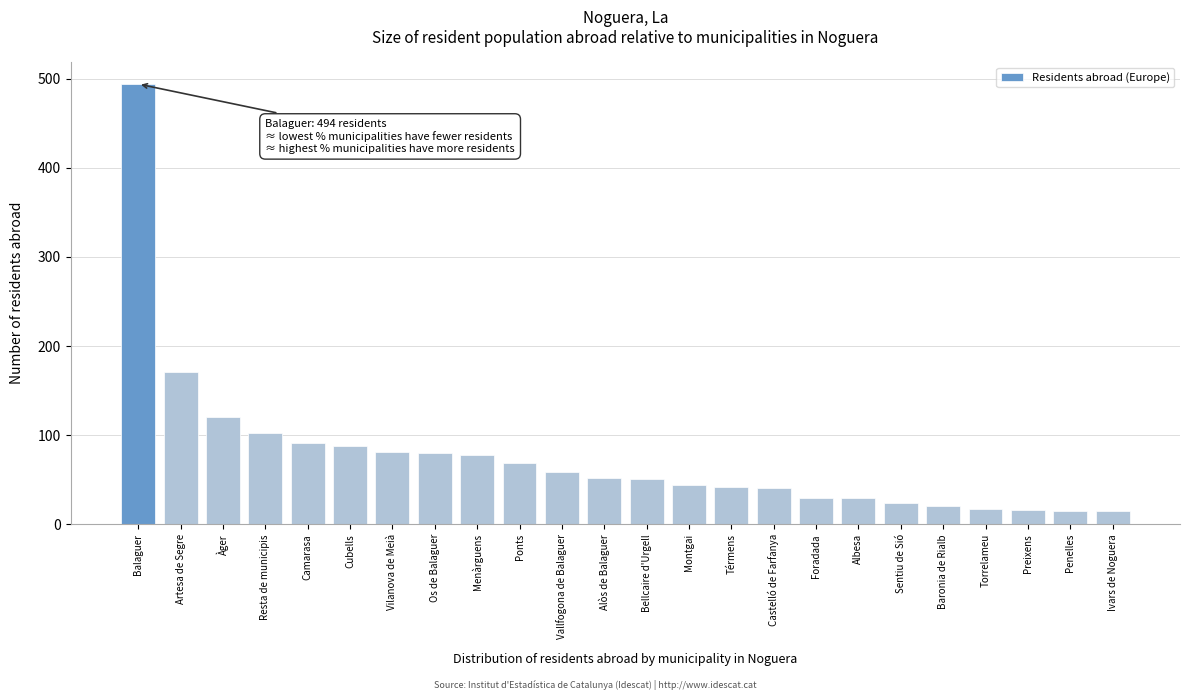

What is the label of the 13th bar from the right?

Alòs de Balaguer